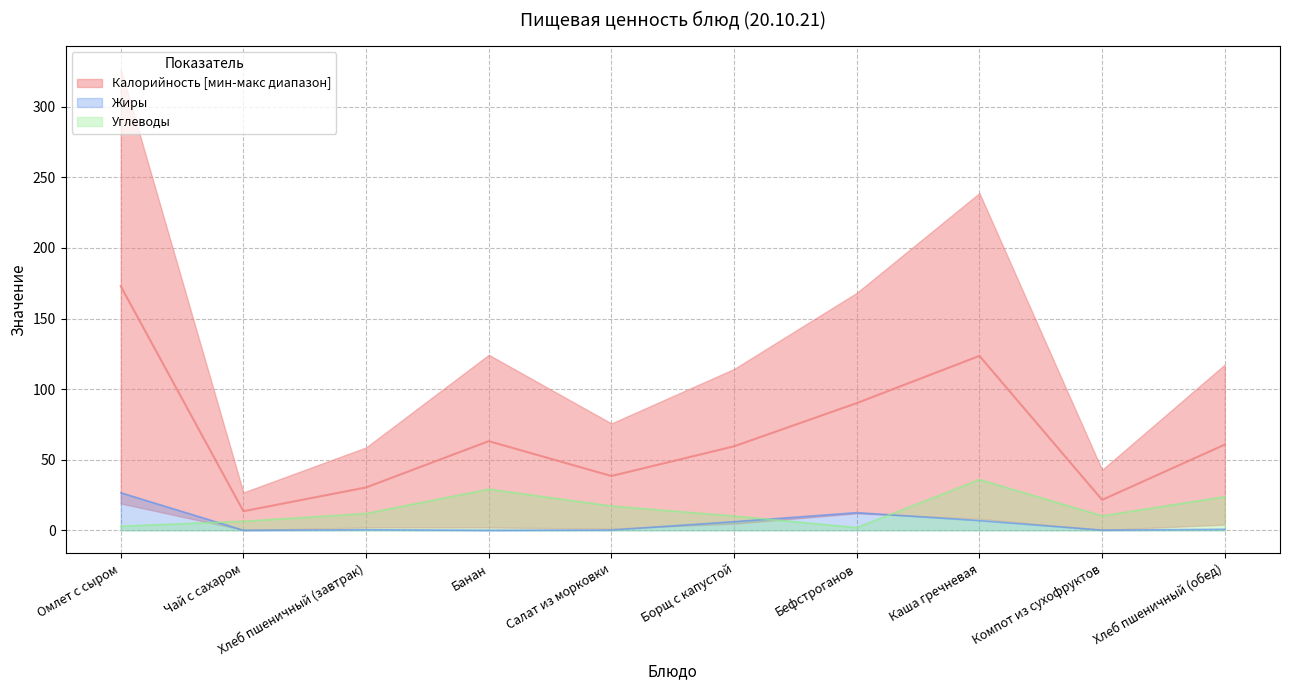

Reading left to right, extract all data points from this chart.

Калорийность: 172.9	13.5	30.4	63.1	38.5	59.5	90.1	123.5	21.5	60.7
Жиры: 26.6	0.0	0.4	0.0	0.2	6.1	12.5	6.9	0.1	0.7
Углеводы: 2.9	6.4	11.9	29.1	17.2	10.1	1.9	35.9	10.2	23.8